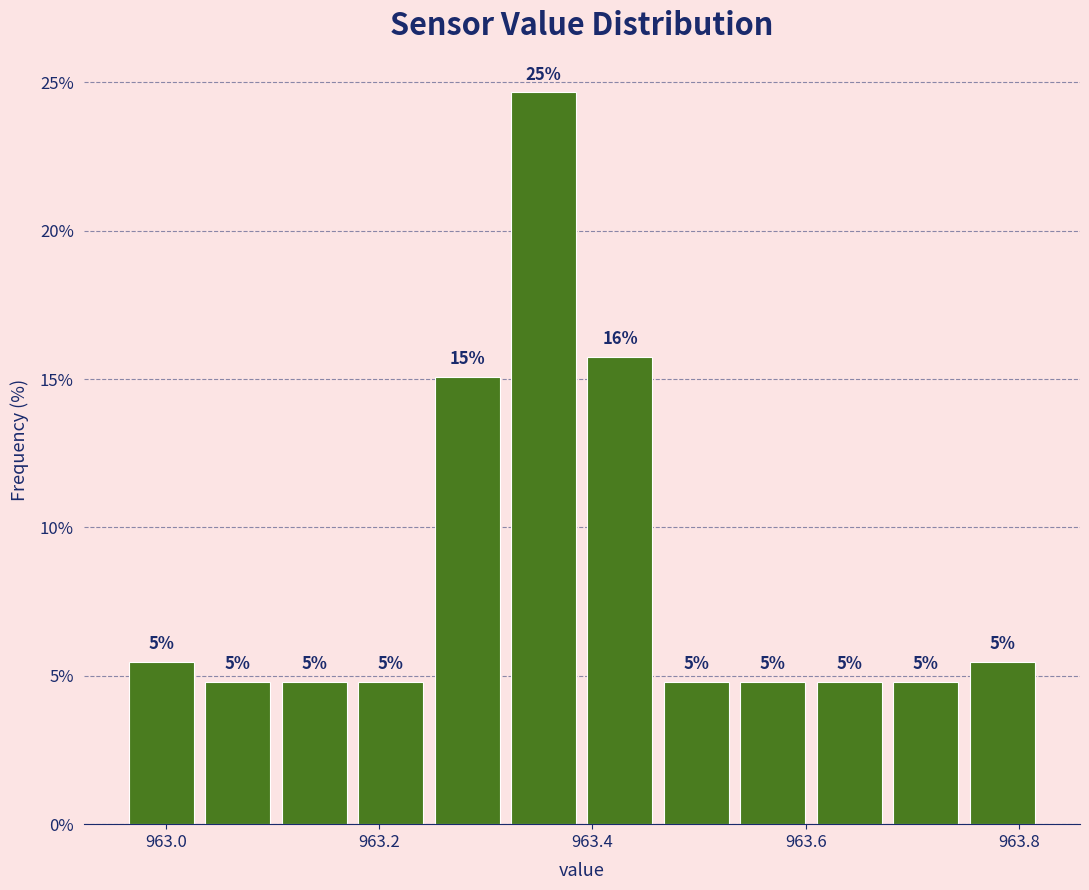

Read against the x-axis, roughly where is the centre of the tallest bar?

963.36